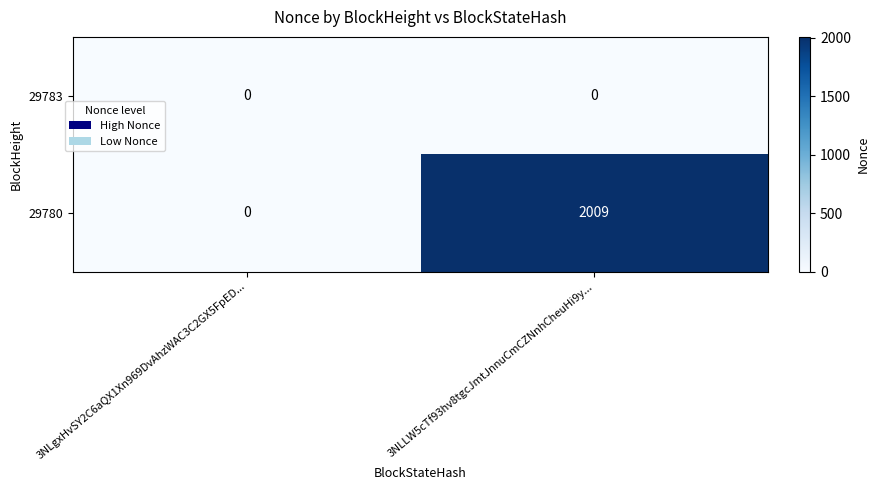

Which series has the widest spread of values?

29780